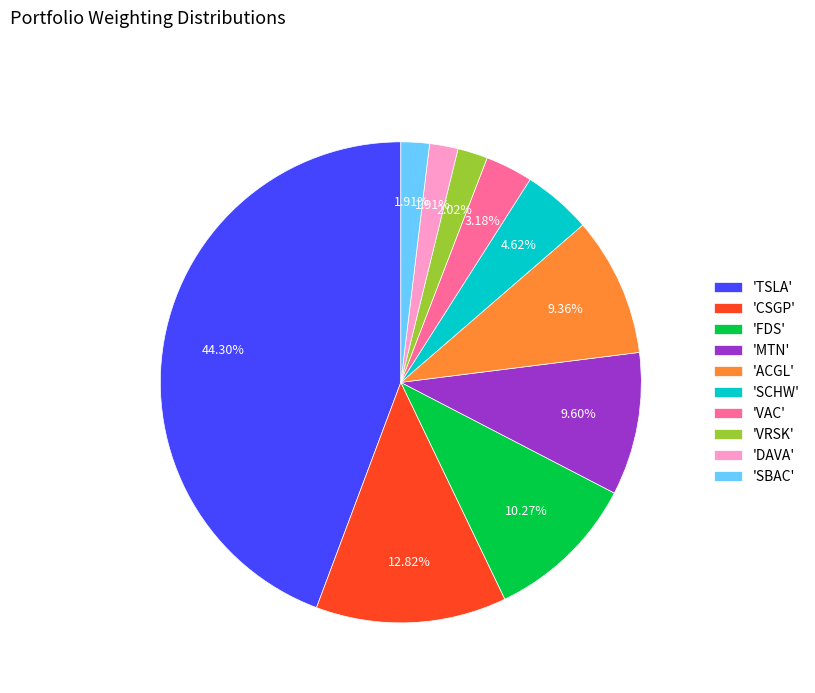

Is 'VRSK' the majority of the pie?

No